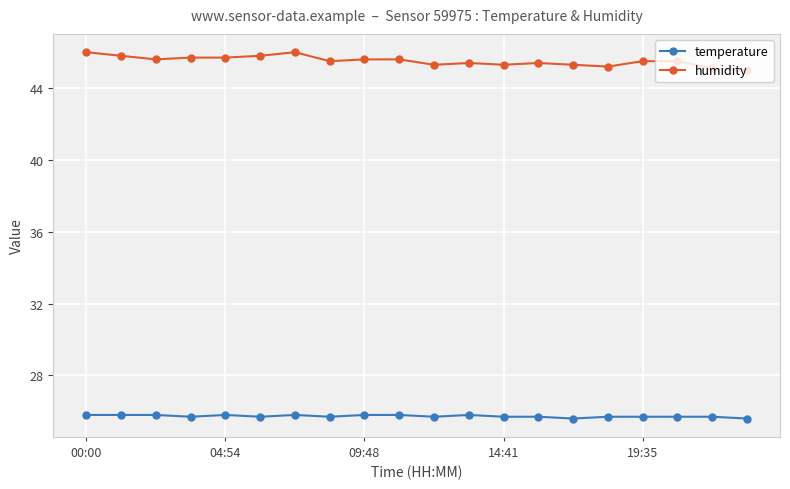

How many categories are shown in the chart?

20